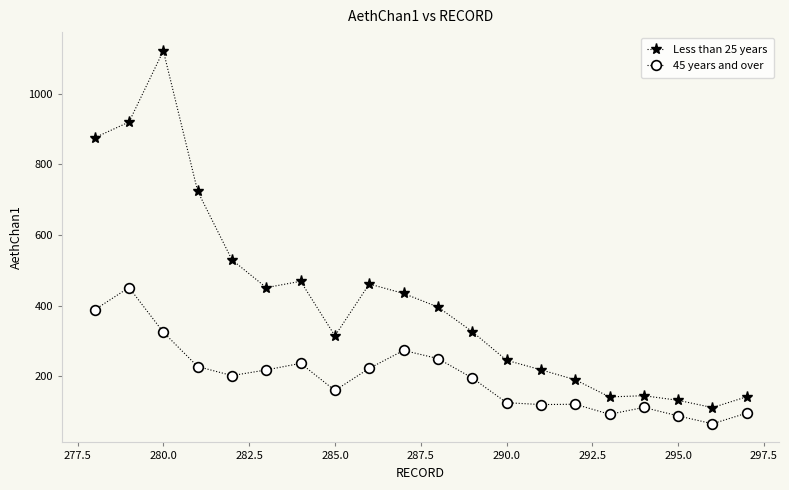

Which series has the largest range (max minus min)?

Less than 25 years